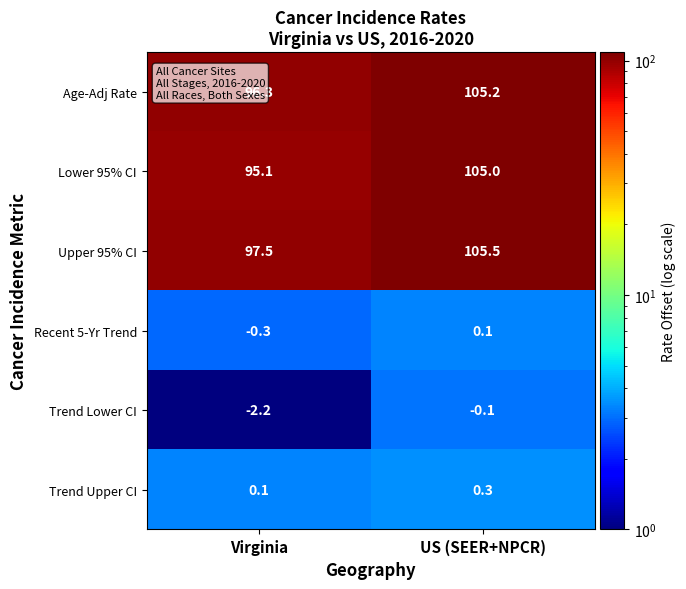

Rank the series by their maximum value, from highest to lowest.

Upper 95% CI, Age-Adj Rate, Lower 95% CI, Trend Upper CI, Recent 5-Yr Trend, Trend Lower CI